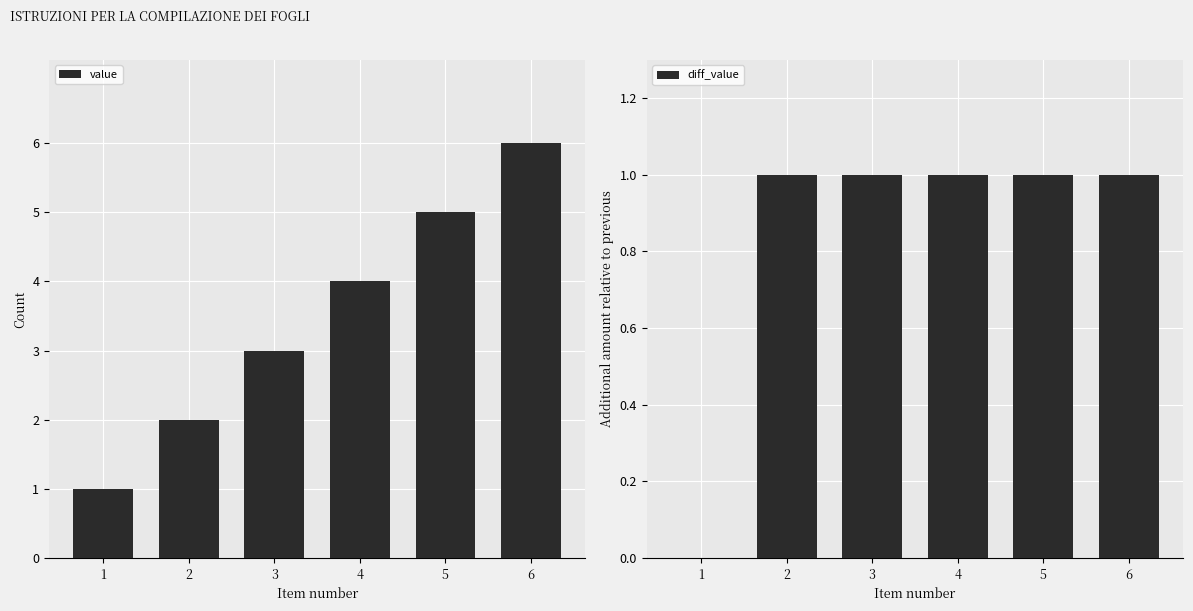

Is the value of diff_value at 6 greater than the value of value at 1?

No